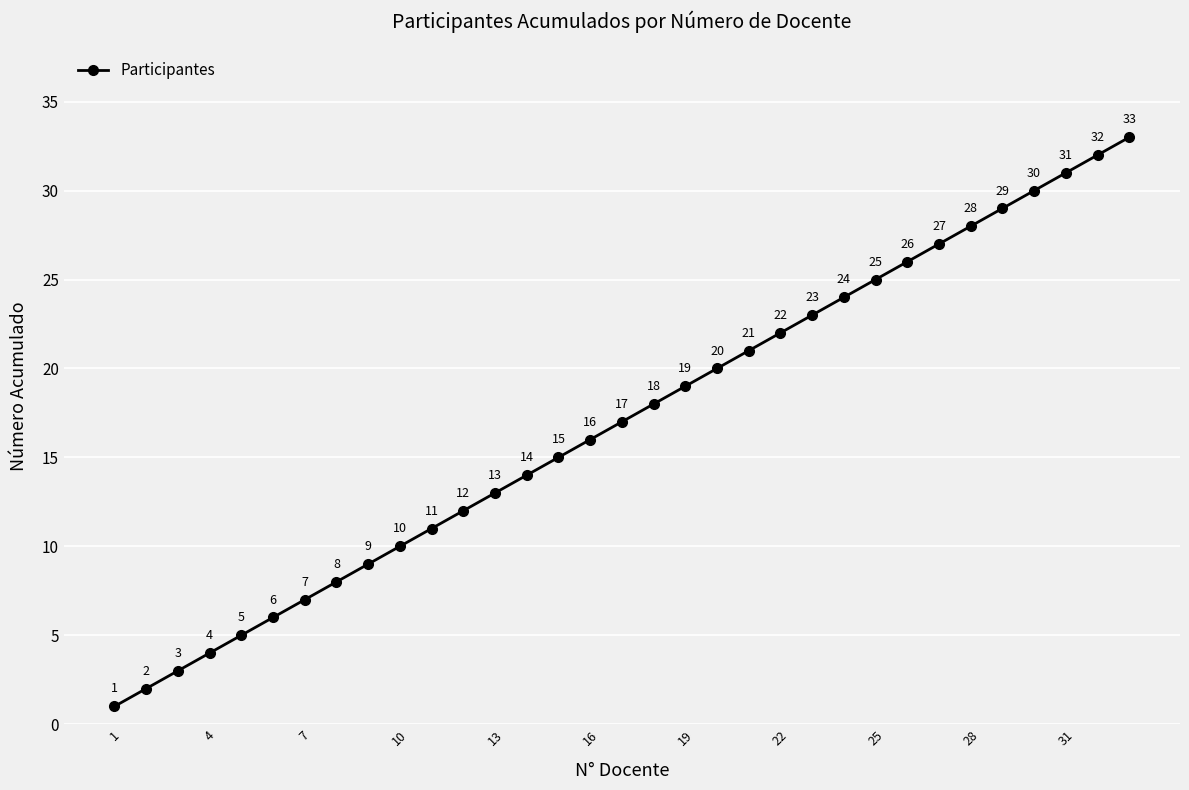

How many data points are less than 17?

16